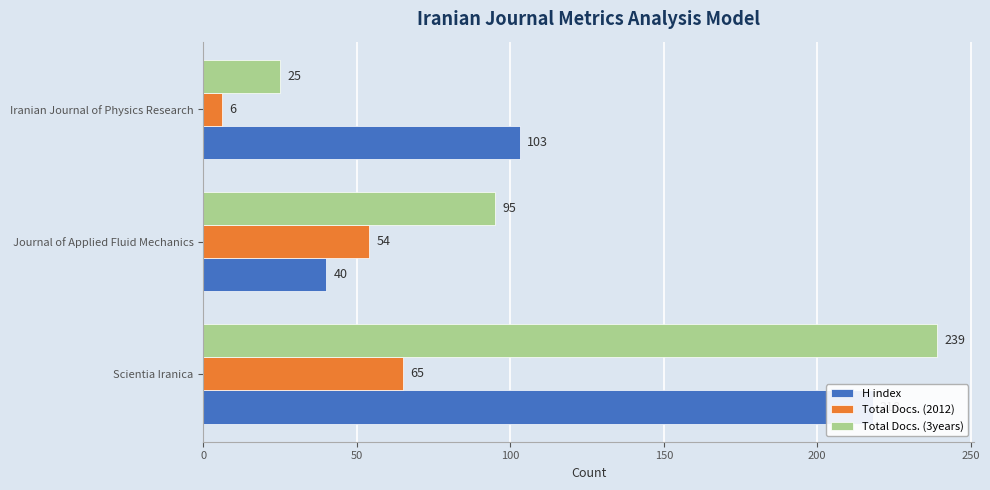

What is the sum of all H index values?

361